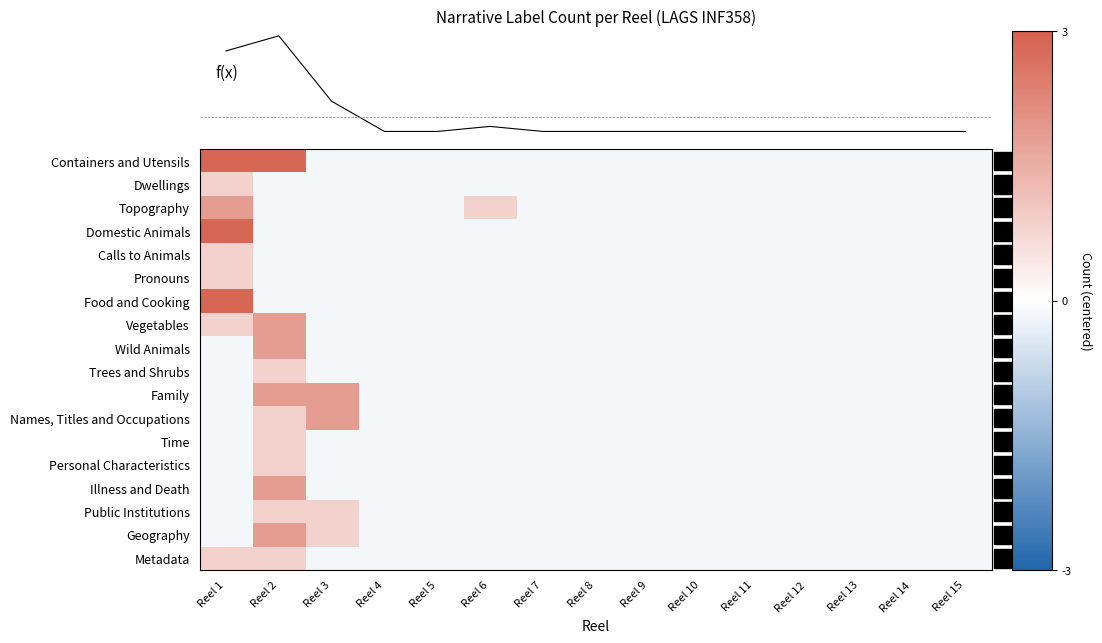

Rank the categories by Calls to Animals value from lowest to highest.

Reel 2, Reel 3, Reel 4, Reel 5, Reel 6, Reel 7, Reel 8, Reel 9, Reel 10, Reel 11, Reel 12, Reel 13, Reel 14, Reel 15, Reel 1